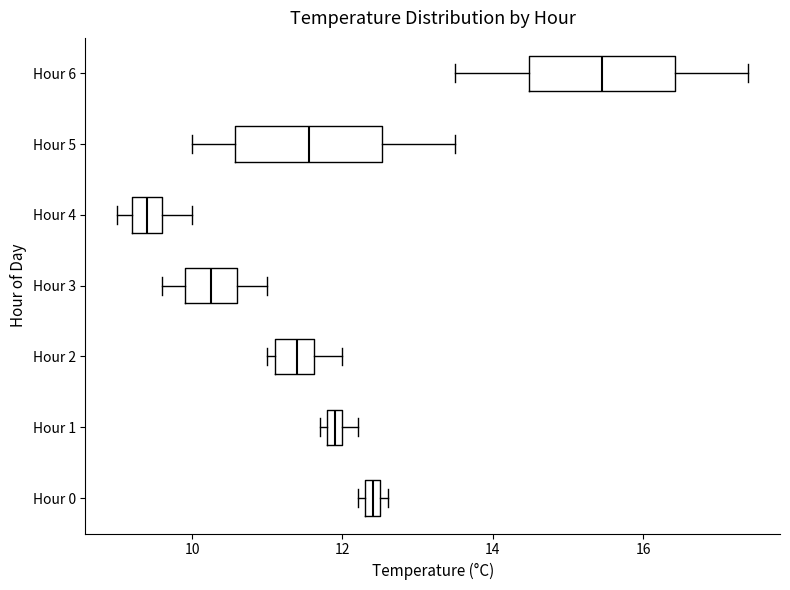

Where is the left edge of the box for Hour 0 on the x-axis? The values are not printed on the chart, so give them approximately, as read against the axis.

12.4